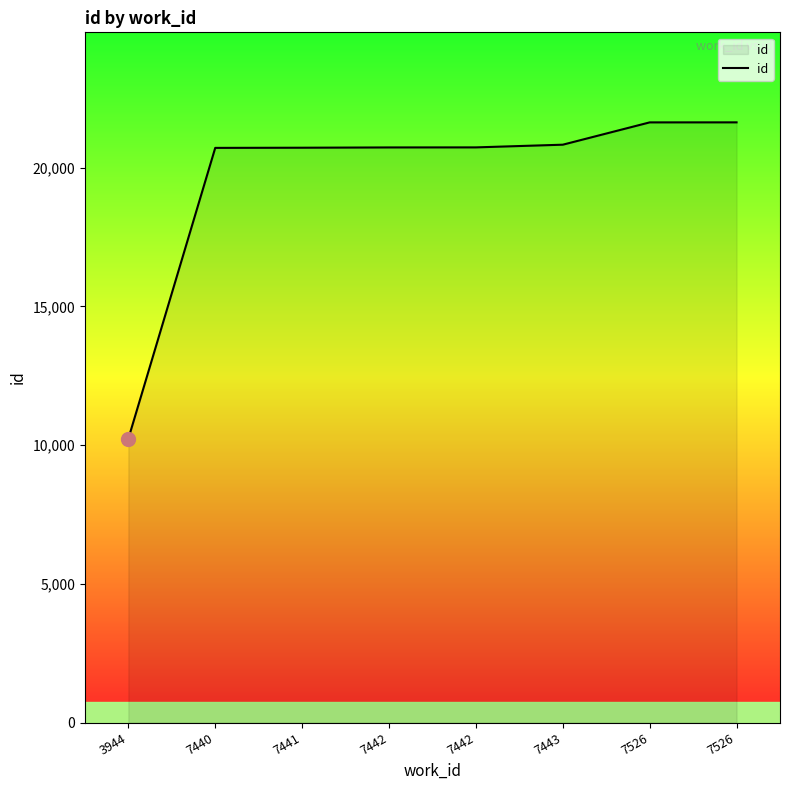

Does the chart have visible grid lines?

No